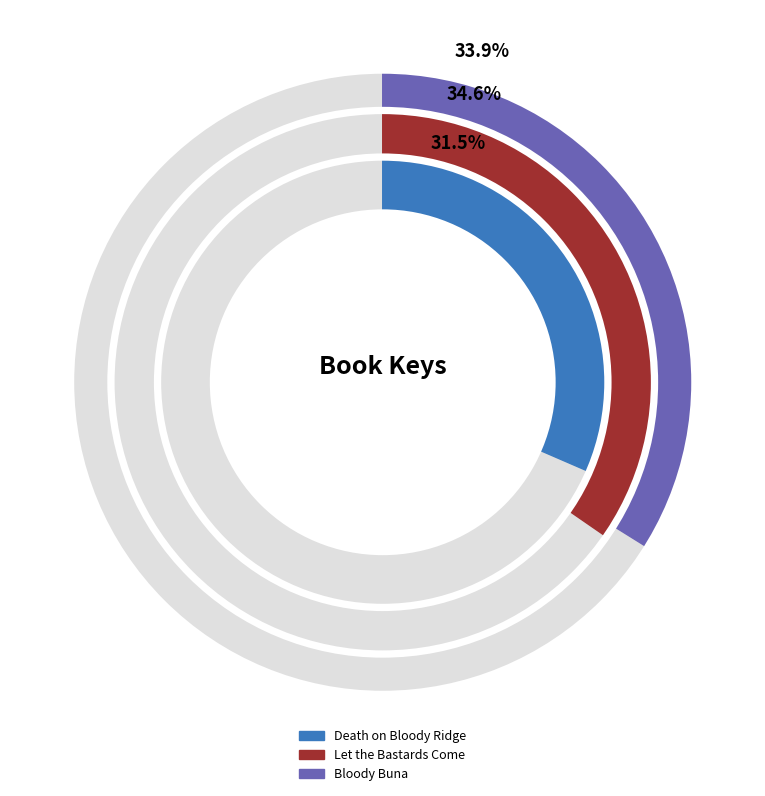

Between Death on Bloody Ridge and Bloody Buna, which is larger?

Bloody Buna